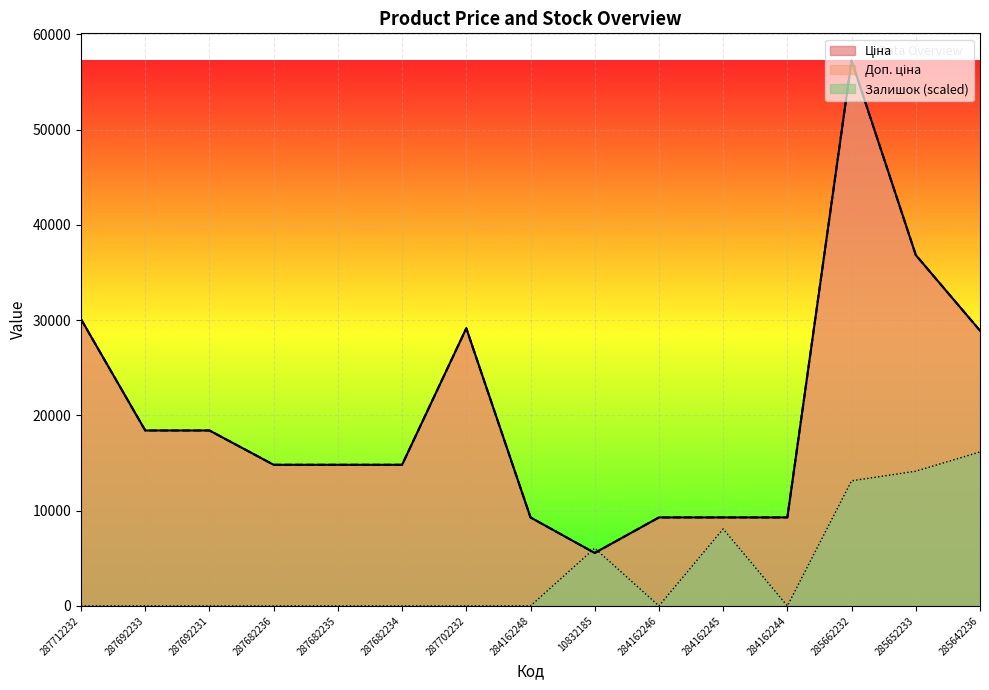

The value of Залишок at 284162245 is 8083.5. True or false?

True